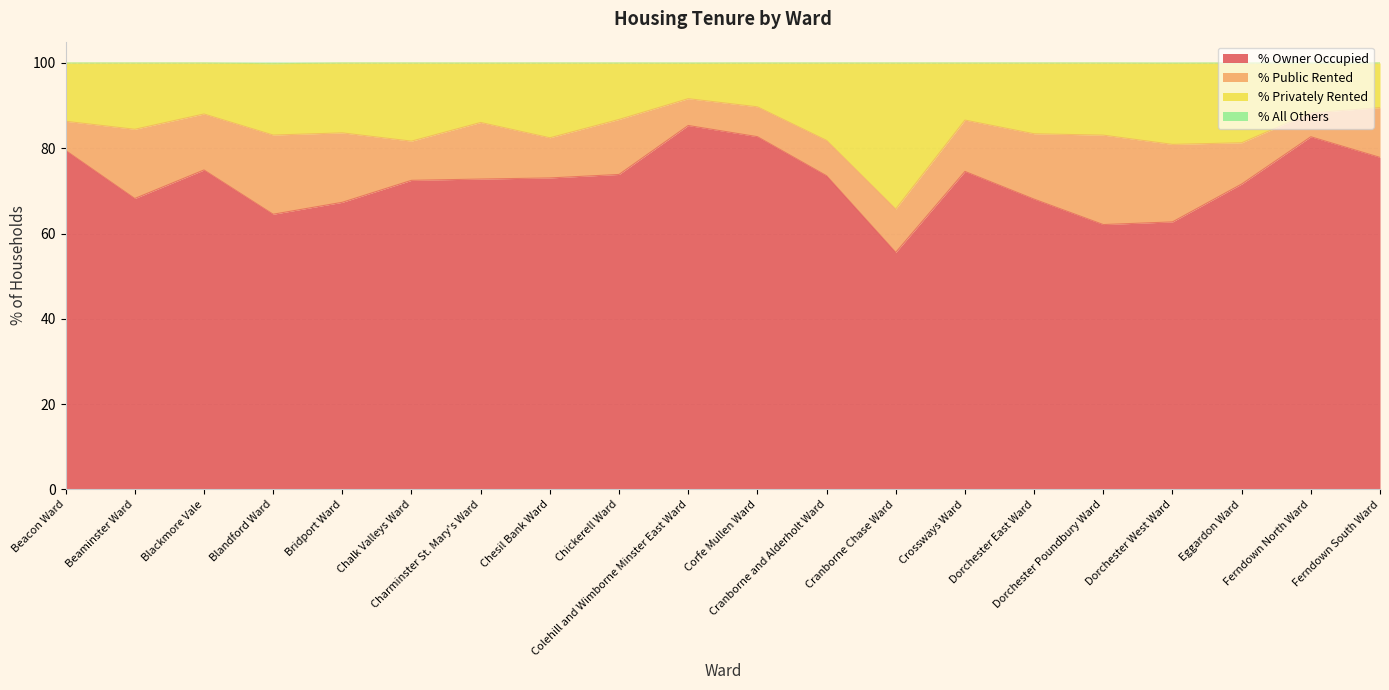

True or false: % Owner Occupied and % Privately Rented intersect in this chart.

False